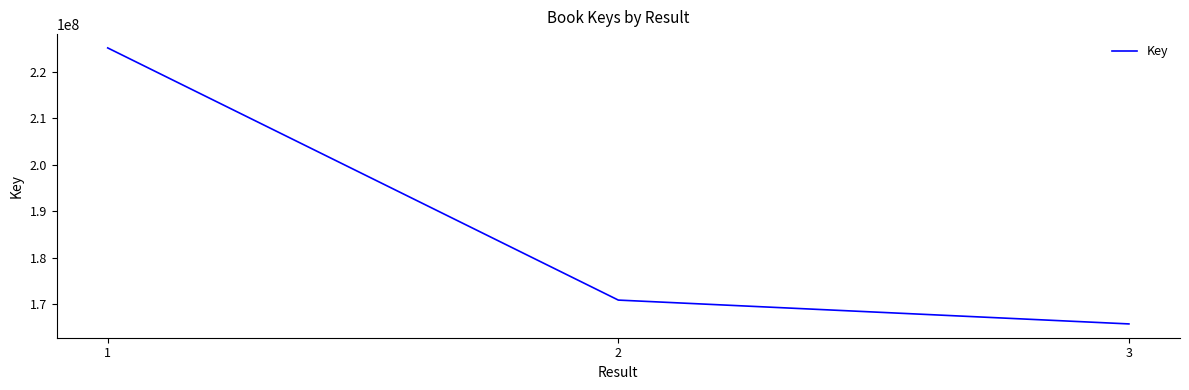

Reading left to right, extract all data points from this chart.

225179950	170934052	165807659